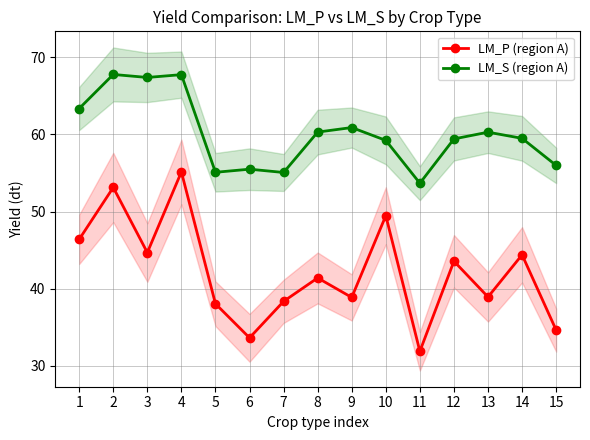

What value does the LM_S (region A) series have at 5?

55.1